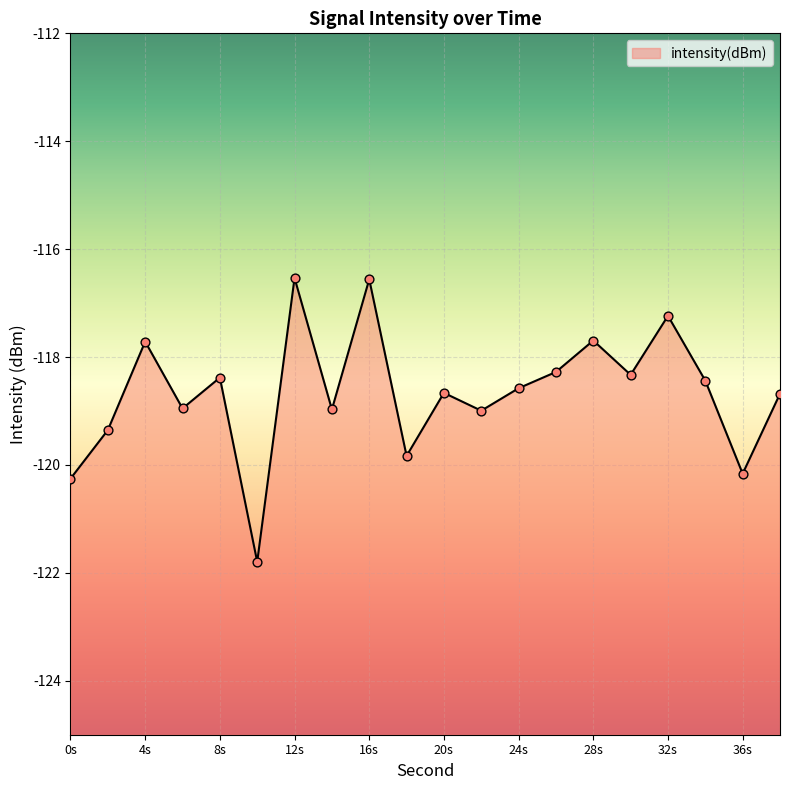

Which has a higher value, 28 or 26?

28